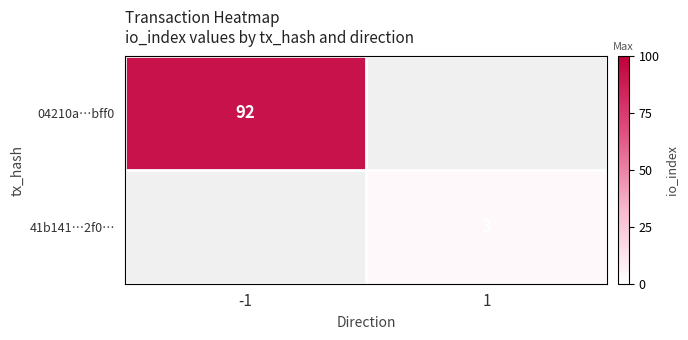

Is it true that 04210a…bff0 equals 39 at -1?

False